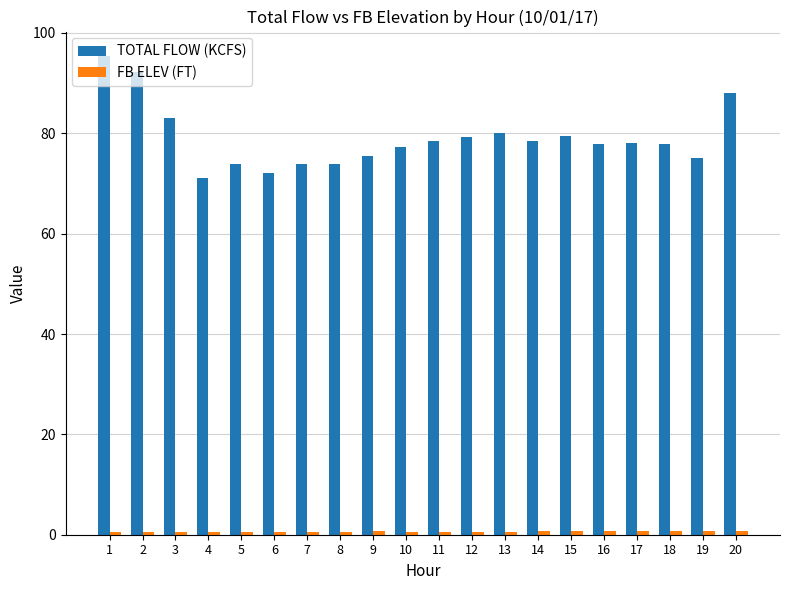

Is it true that TOTAL FLOW (KCFS) equals 105.3 at 10?

False